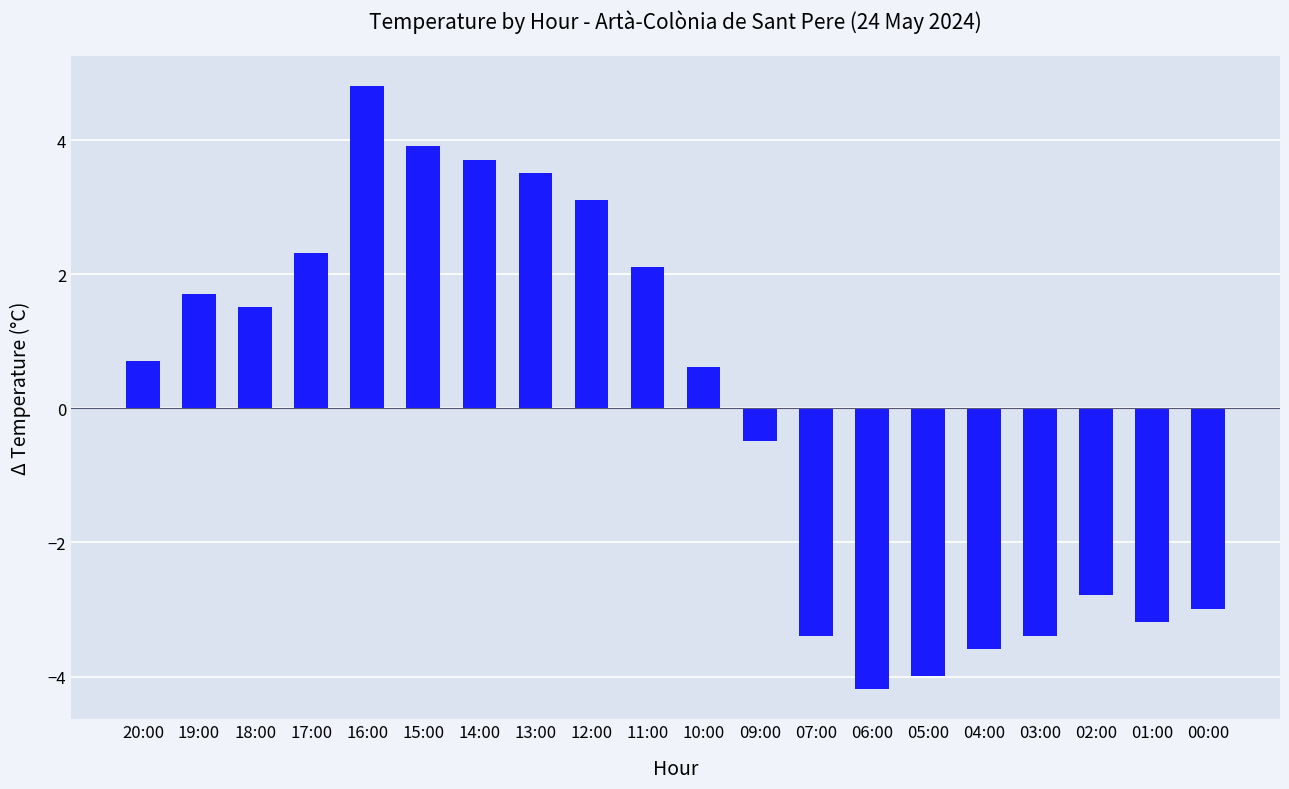

What position from the right is 04:00?

5